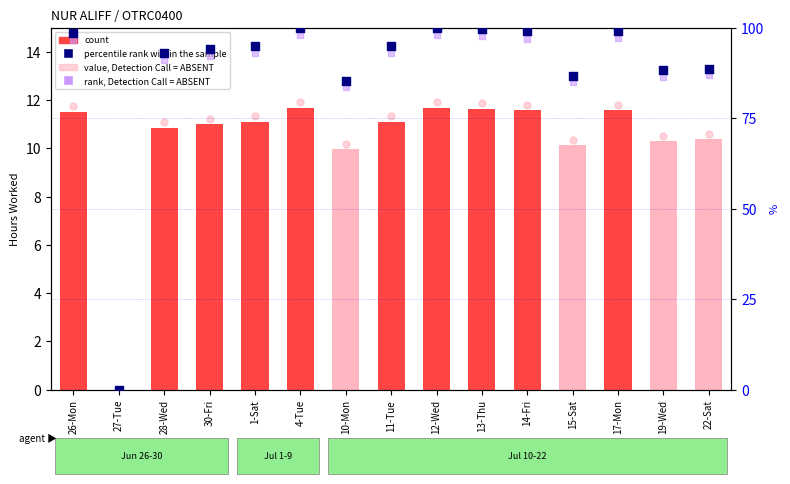

At how many categories does at least one series exceed 99?

4